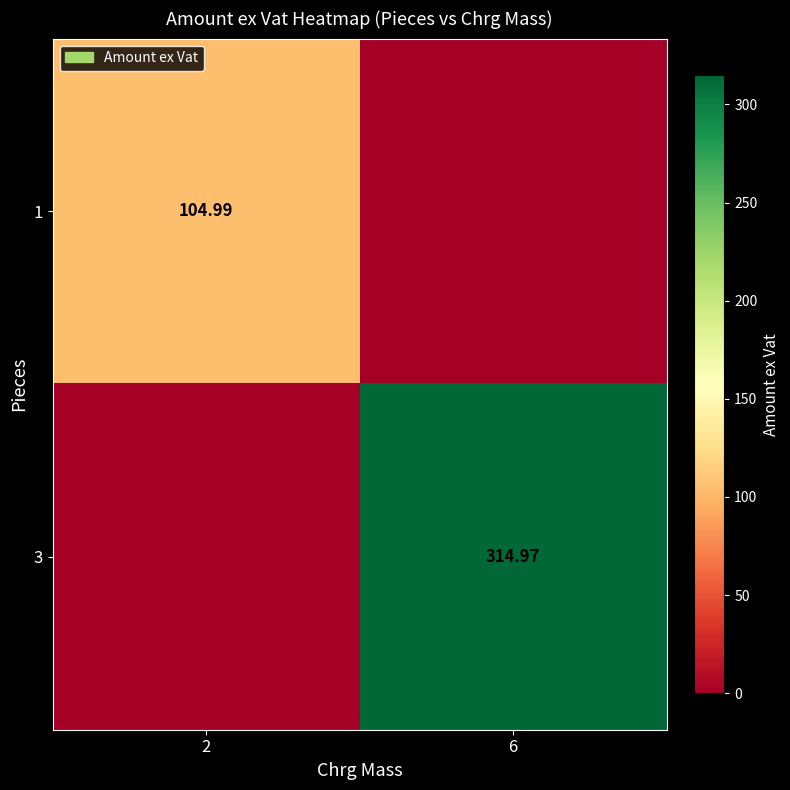

Which category has the lowest value across all series?

6